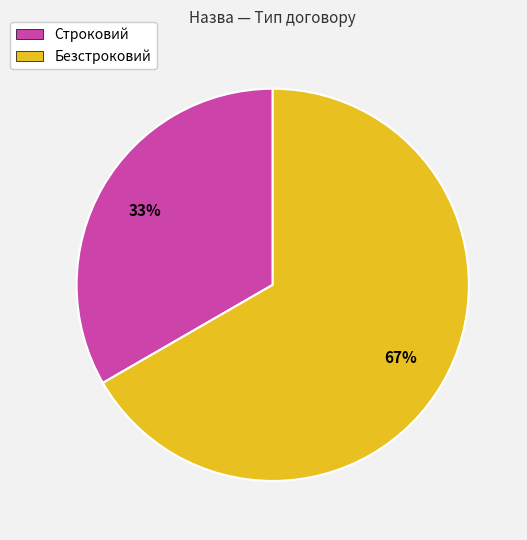

Count the number of slices in the pie.

2